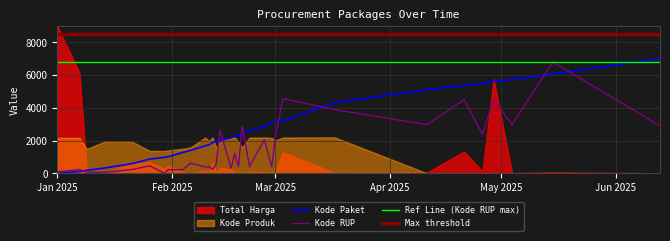

What position from the left is 2025-01-31?

8